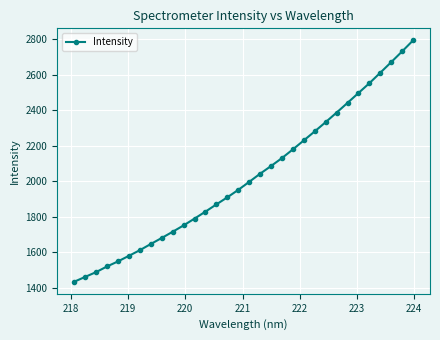

What is the minimum value shown in the chart?

1435.4